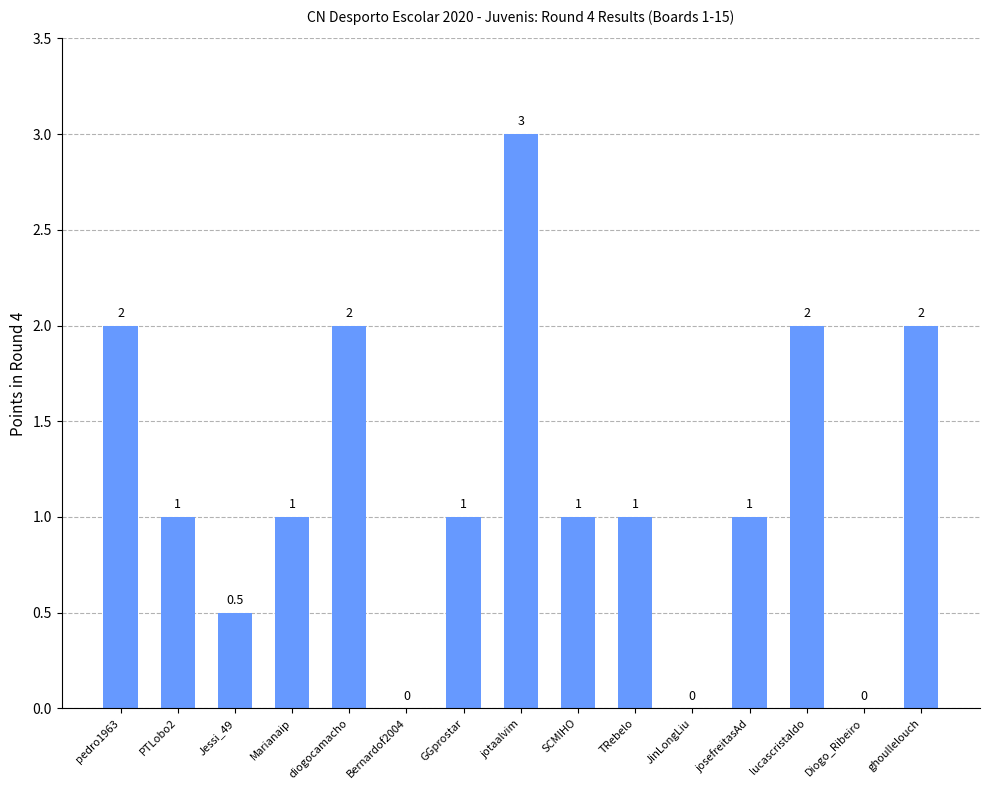

How many values are between 0 and 2?

14